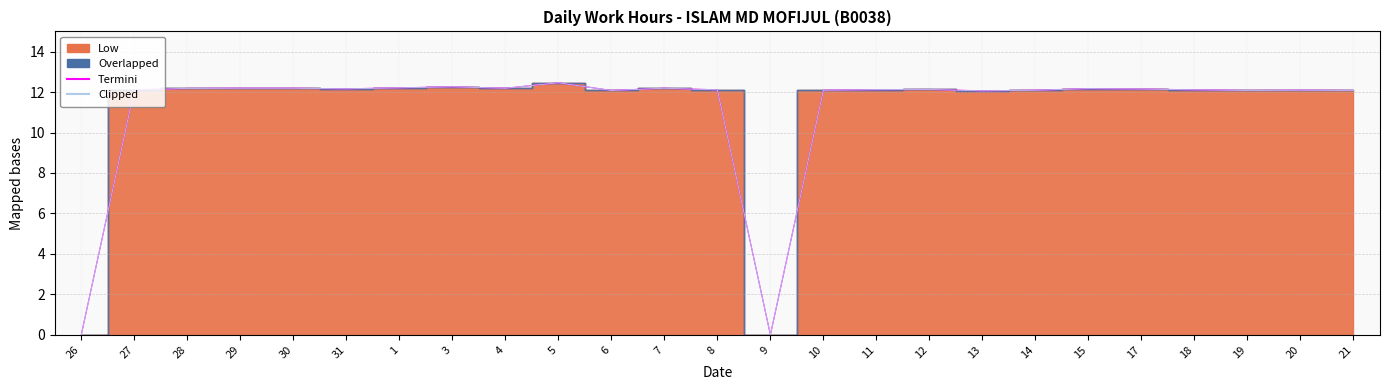

At which label is Termini closest to 6?

26